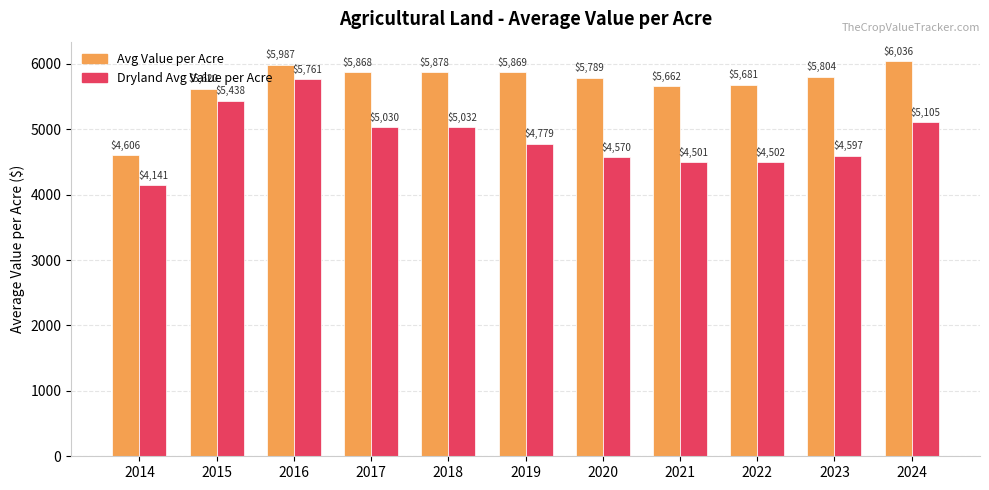

What is the value of the Dryland Avg Value per Acre bar at the 6th from the left?

4778.9